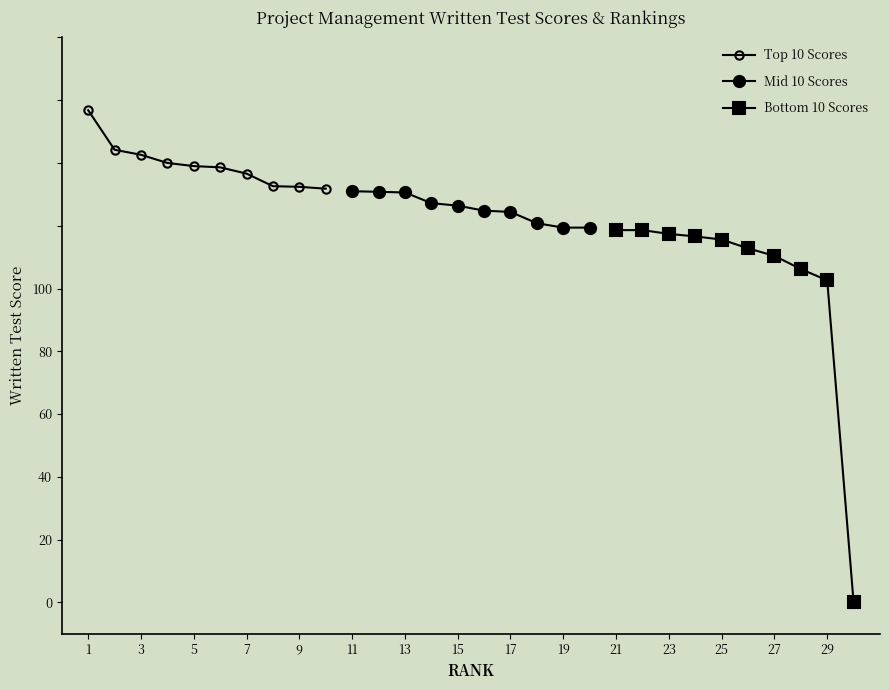

How many lines are shown in the chart?

3